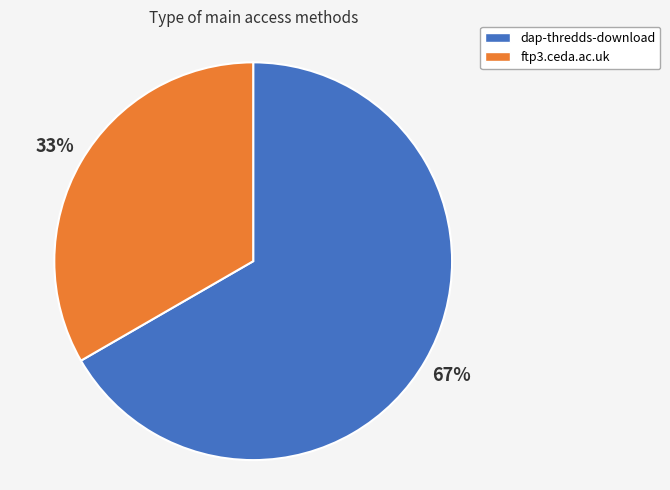

Count the number of slices in the pie.

2